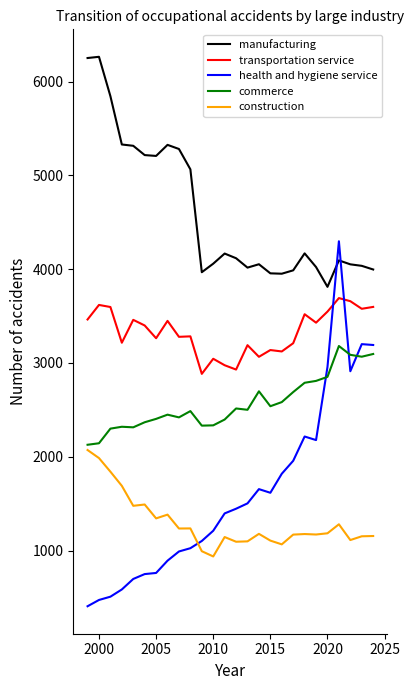

What is the highest value of the construction series?

2072